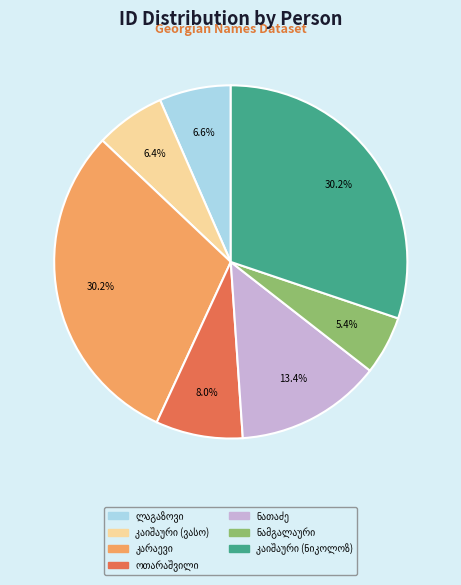

Is there any slice that represents more than half of the pie?

No